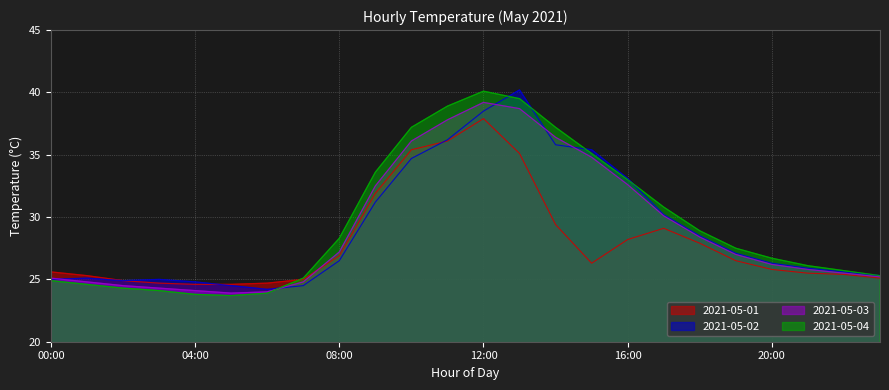

After their last crossing, which series has the higher values: 2021-05-01 or 2021-05-03?

2021-05-03